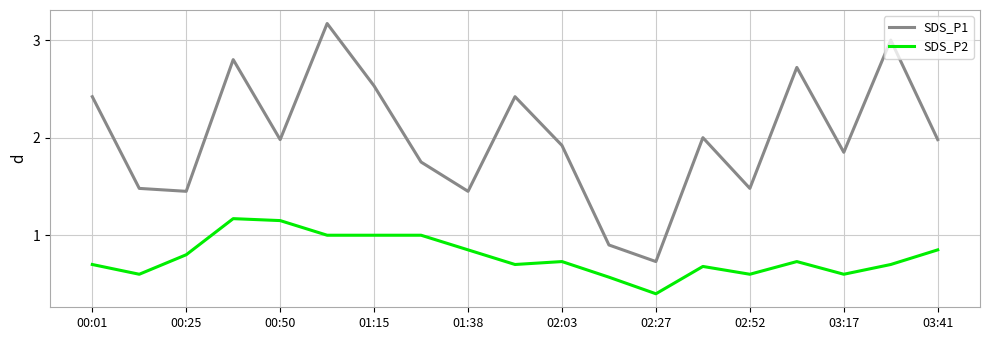

What is the difference between the maximum and minimum values in the SDS_P1 series?

2.4